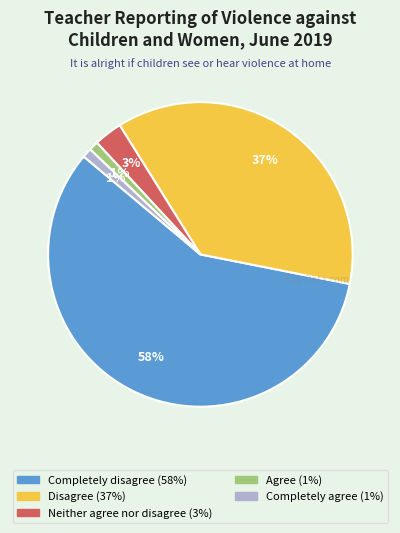

To the nearest percent, what percentage of the pie is Agree?

1%